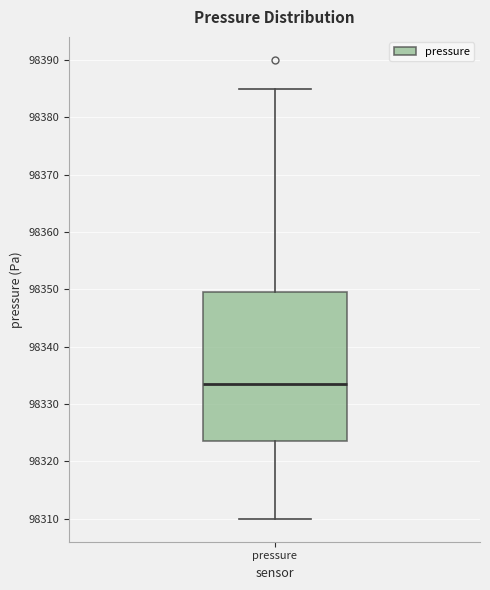

Read this box plot against the y-axis: the position of the median line, the range covered by the box, and the ends of both whiskers. The values are not printed on the chart, so give them approximately, as read against the axis.

median 98334, box 98324 to 98350, whiskers 98310 to 98385